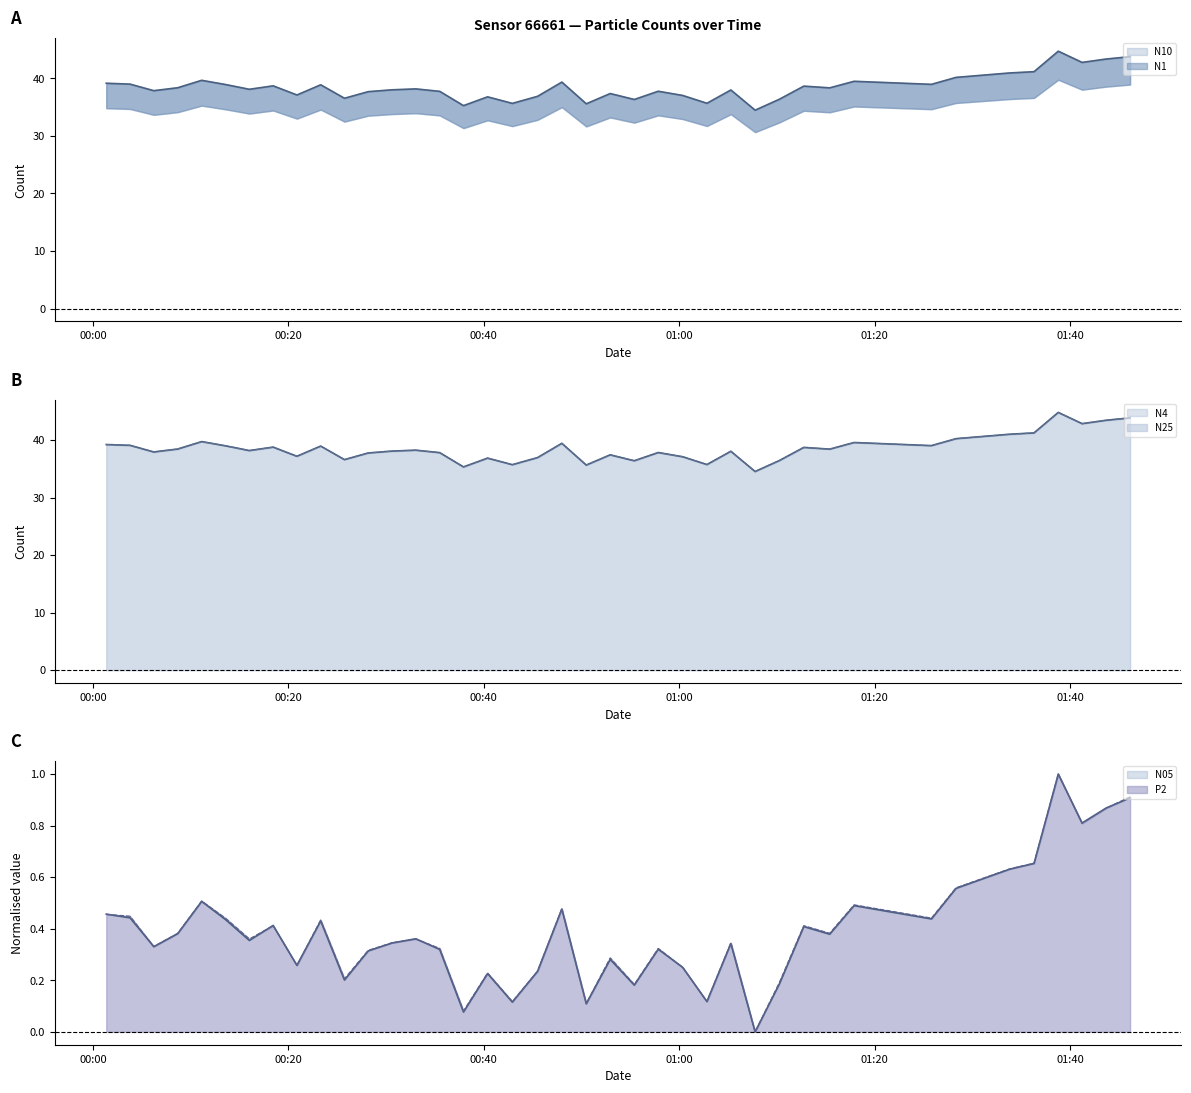

How many values in the N4 series exceed 38?

23